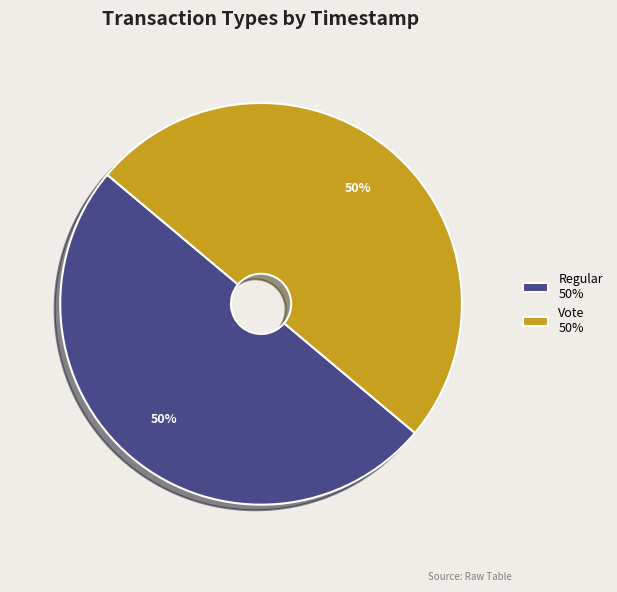

Do Vote 50% and Regular 50% together represent more than half of the pie?

Yes